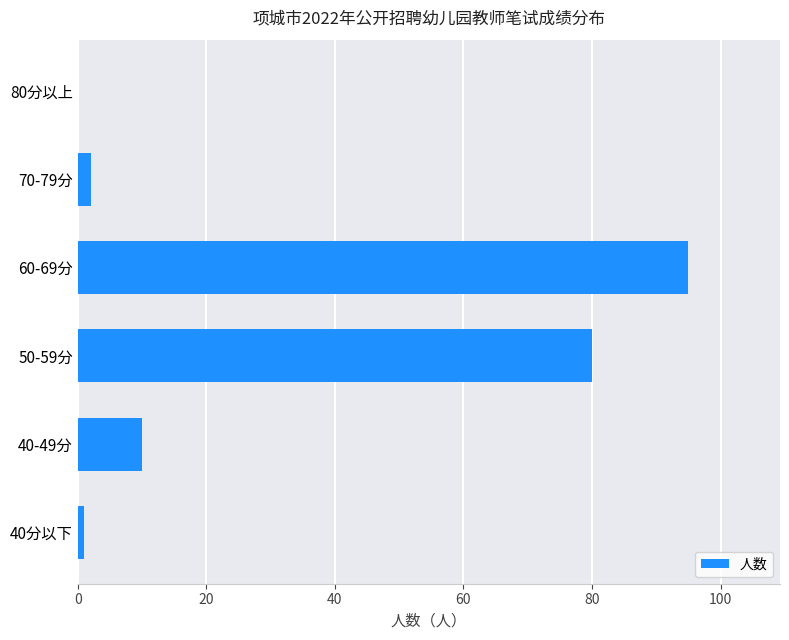

What is the greatest value displayed?

95